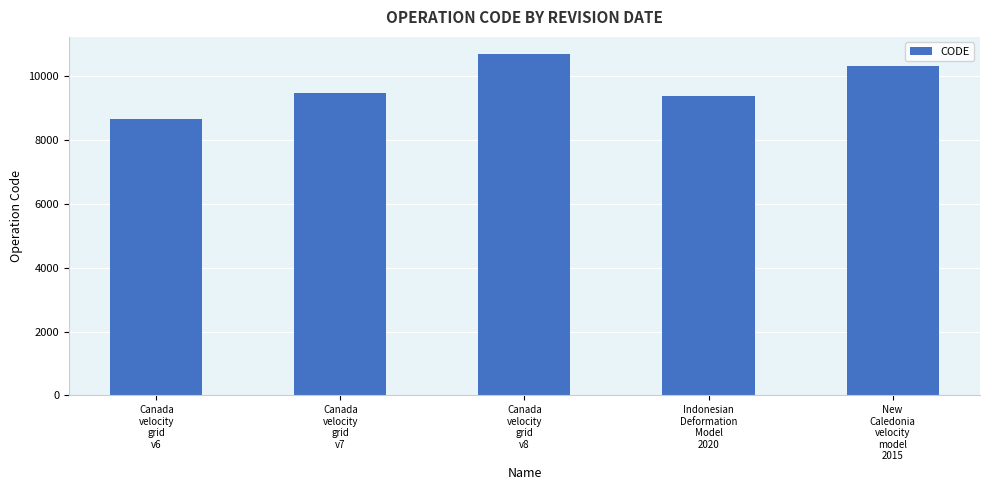

The value at Canada
velocity
grid
v6 is 4097. True or false?

False